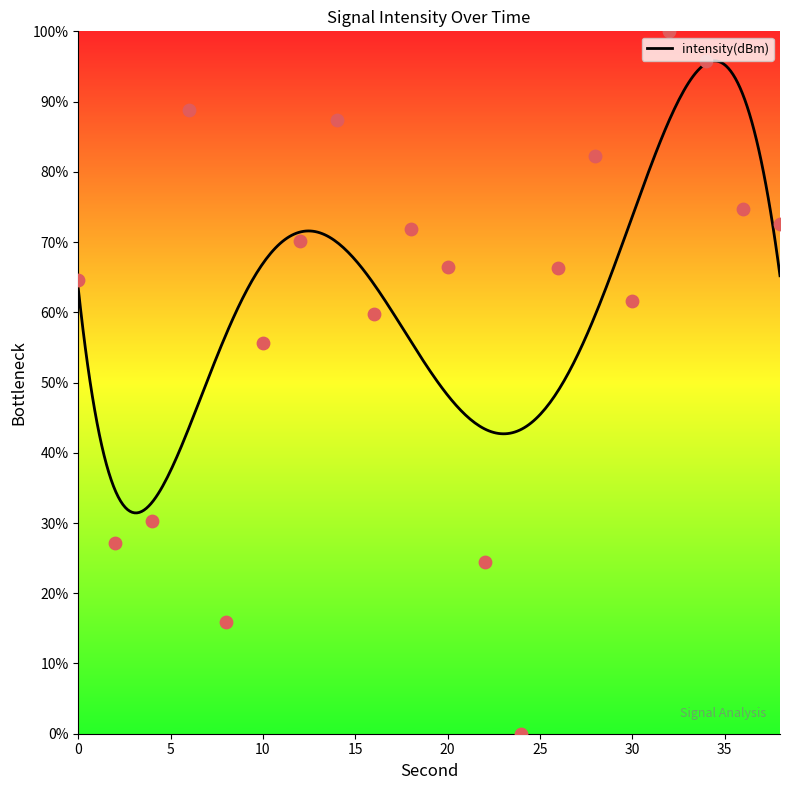

What is the change in value from 14 to 32?

+12.7